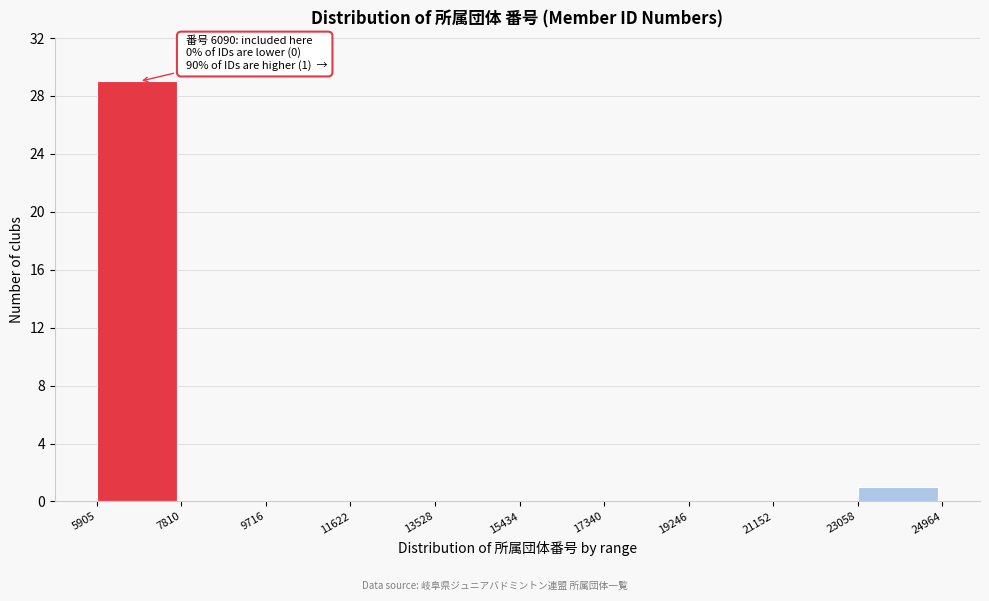

Which range on the x-axis has the tallest bar?

5905 to 7810